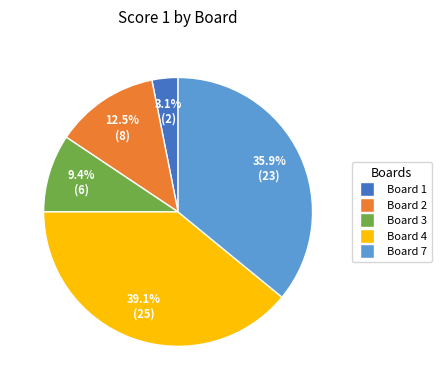

Does Board 2 represent more than half of the total?

No